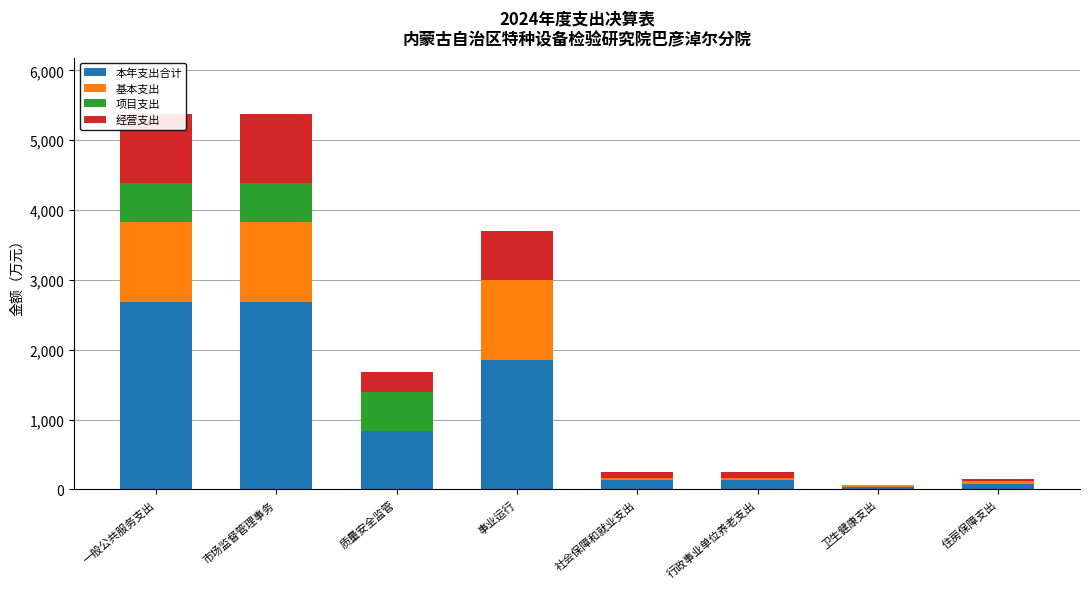

Where is 本年支出合计 nearest to the value 1359?

事业运行